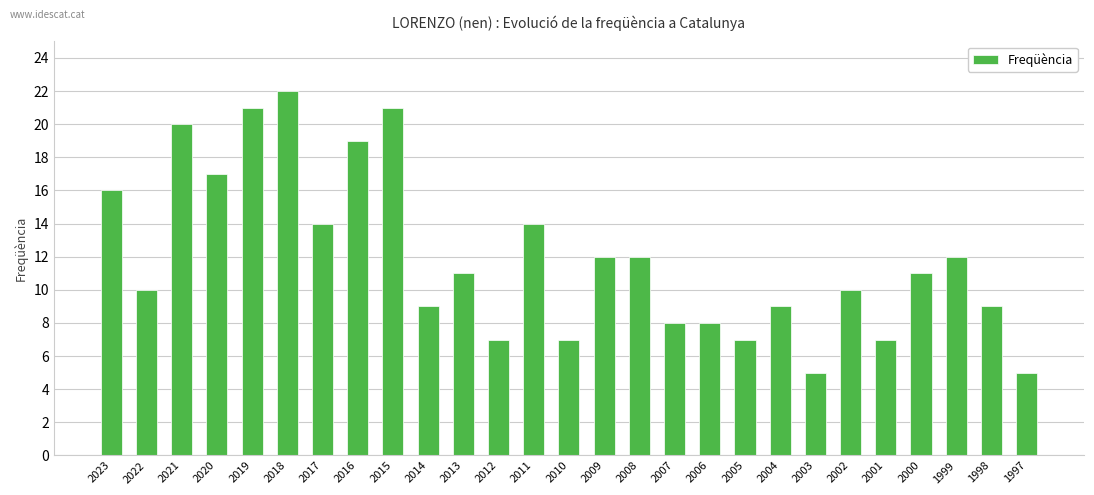

What is the value of the 11th bar from the left?

11